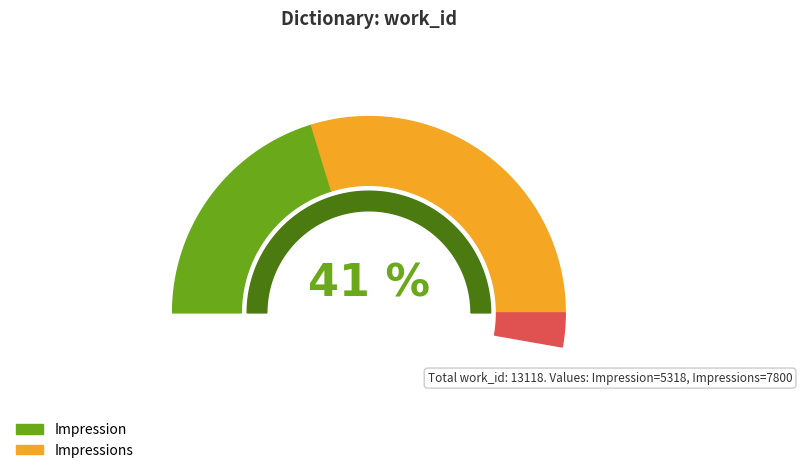

Does Impression account for over 50% of the chart?

No